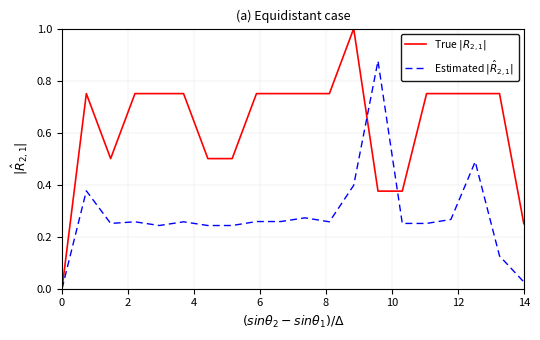

True or false: Estimated $|\hat{R}_{2,1}|$ and True $|R_{2,1}|$ cross at least once.

True